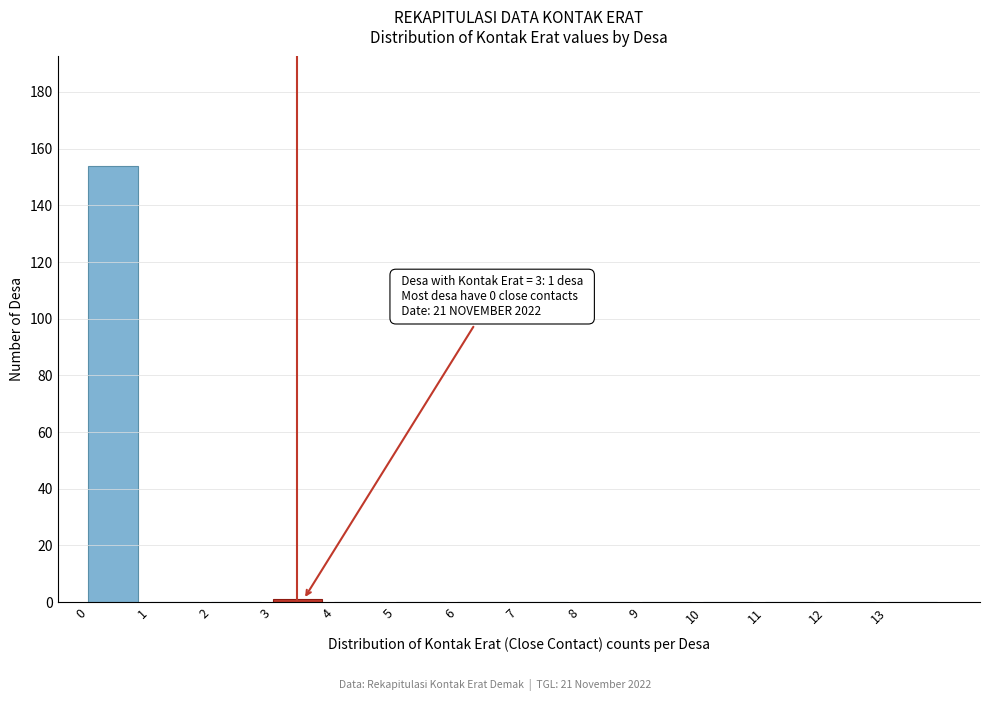

Over which range of the x-axis is the bar tallest?

0 to 1